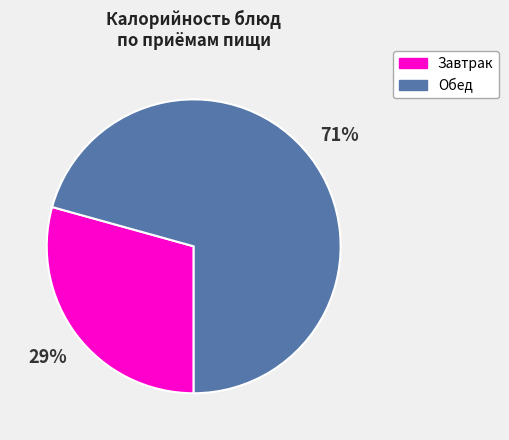

Is there a majority slice in this chart?

Yes